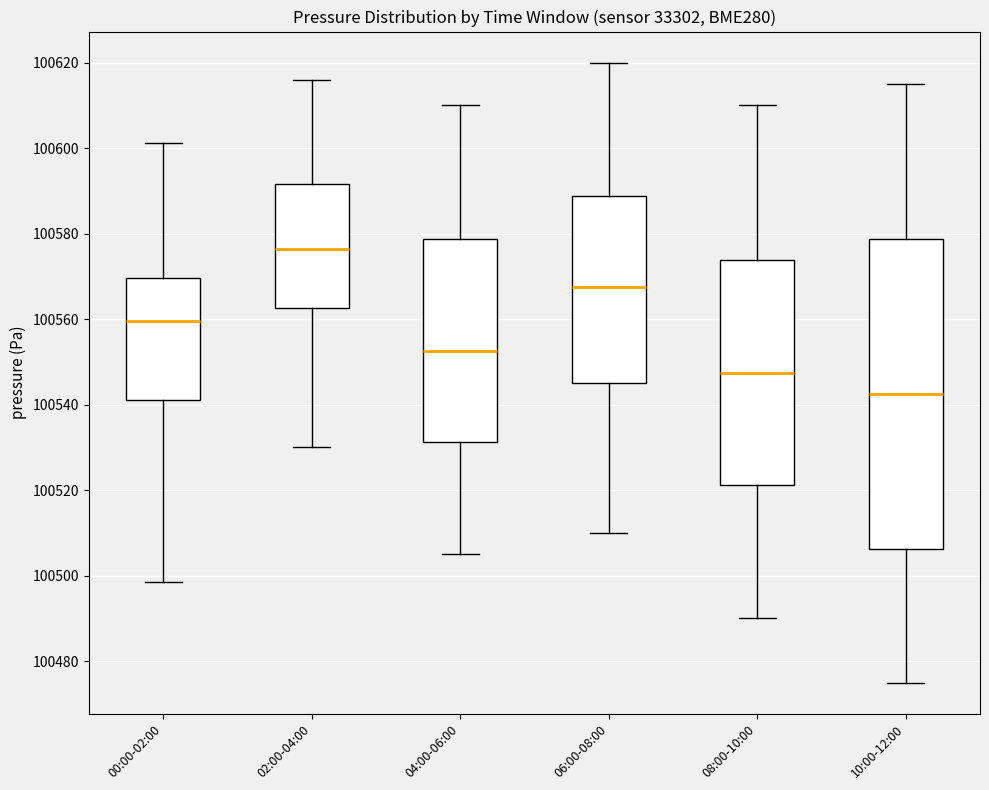

Which box has the lowest median line?

10:00-12:00